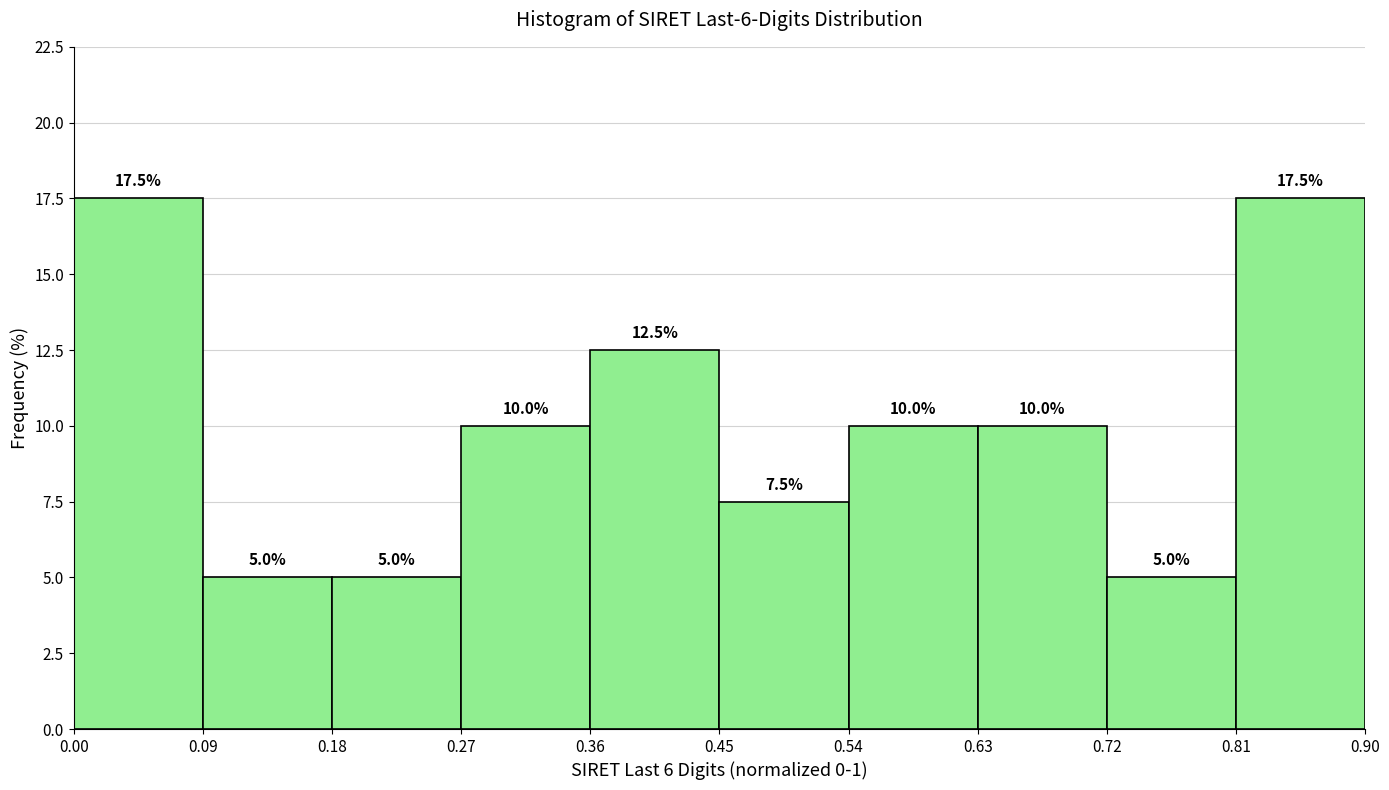

How tall is the bar that spans 0.72 to 0.81 on the x-axis? The bar edges are not printed on the chart, so give them approximately, as read against the axis.

5.0